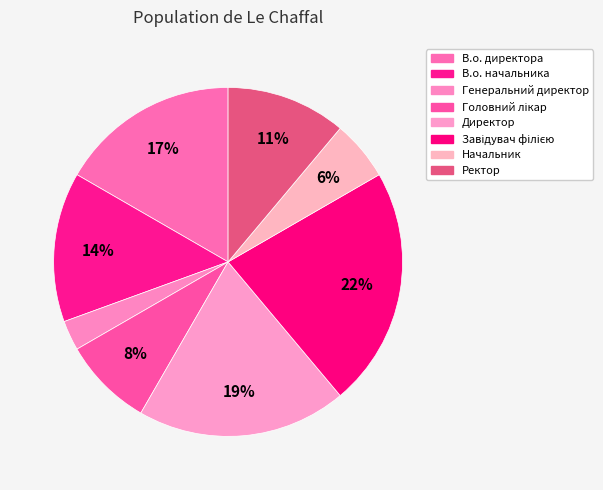

How many segments does this pie chart have?

8